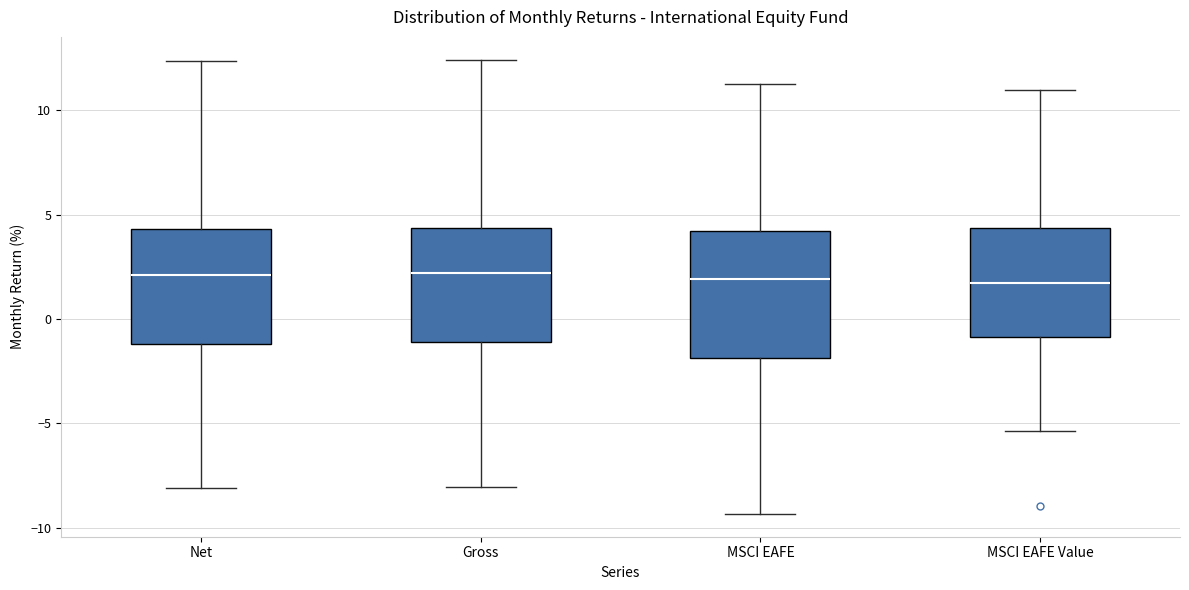

Reading left to right, transcribe this box plot: for each box, give where its median line is, the range the box spans, and where its two whiskers end, as read against the y-axis. The values are not printed on the chart, so give them approximately, as read against the axis.

Net: median 2.0, box -1.0 to 4.5, whiskers -8.0 to 12.5
Gross: median 2.0, box -1.0 to 4.5, whiskers -8.0 to 12.5
MSCI EAFE: median 2.0, box -2.0 to 4.0, whiskers -9.5 to 11.5
MSCI EAFE Value: median 1.5, box -1.0 to 4.5, whiskers -5.5 to 11.0